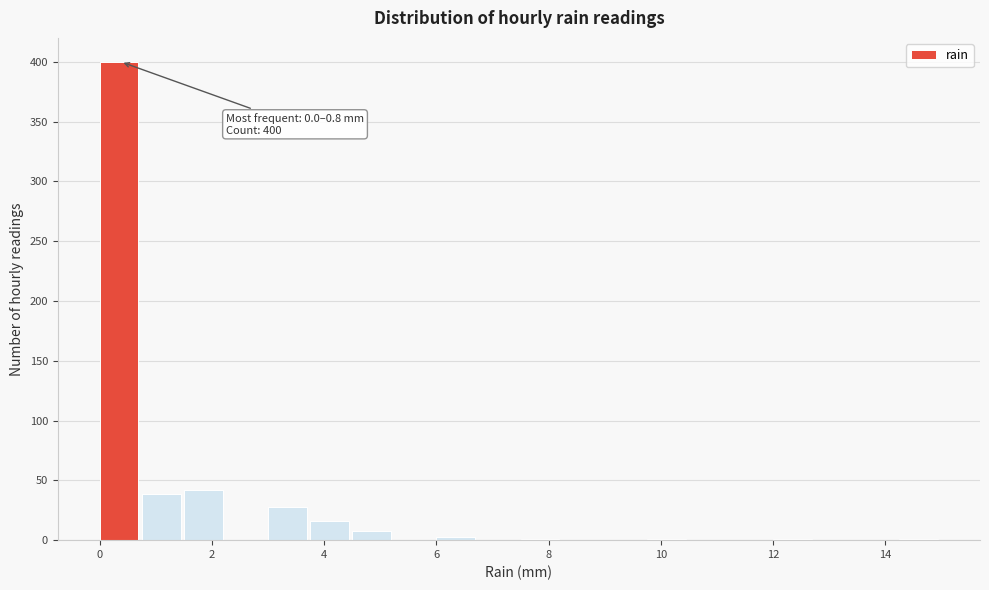

Read against the x-axis, roughly where is the centre of the tallest bar?

0.4